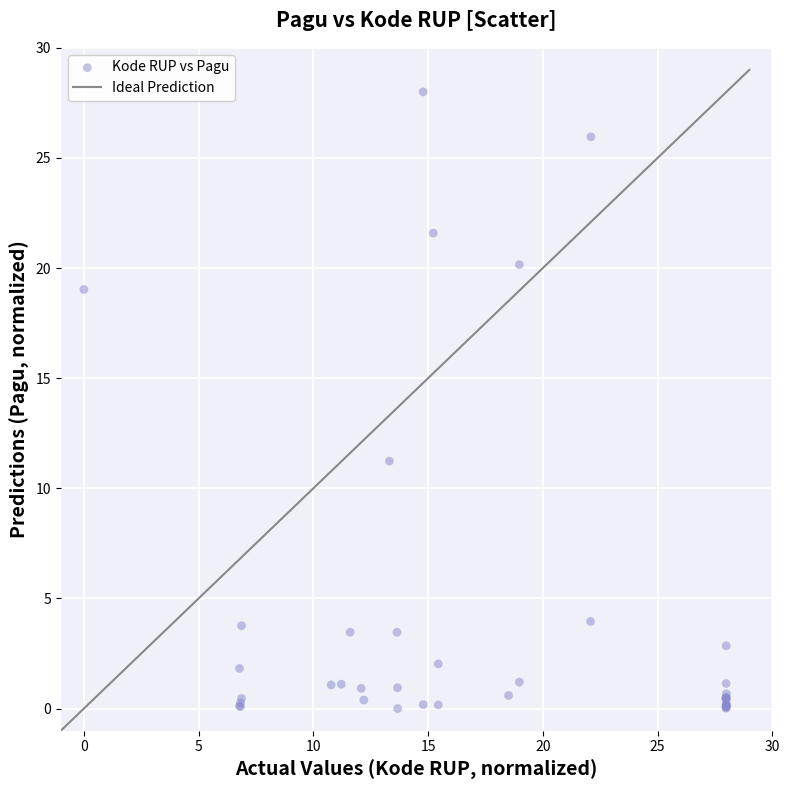

What Y value in the scatter plot is closest to 14?

11.2